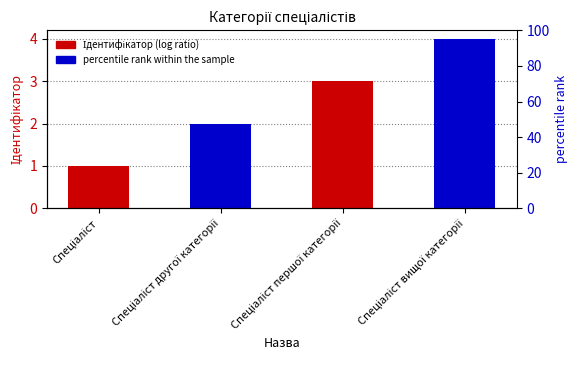

Is it true that the value at Спеціаліст першої категорії is 3?

True